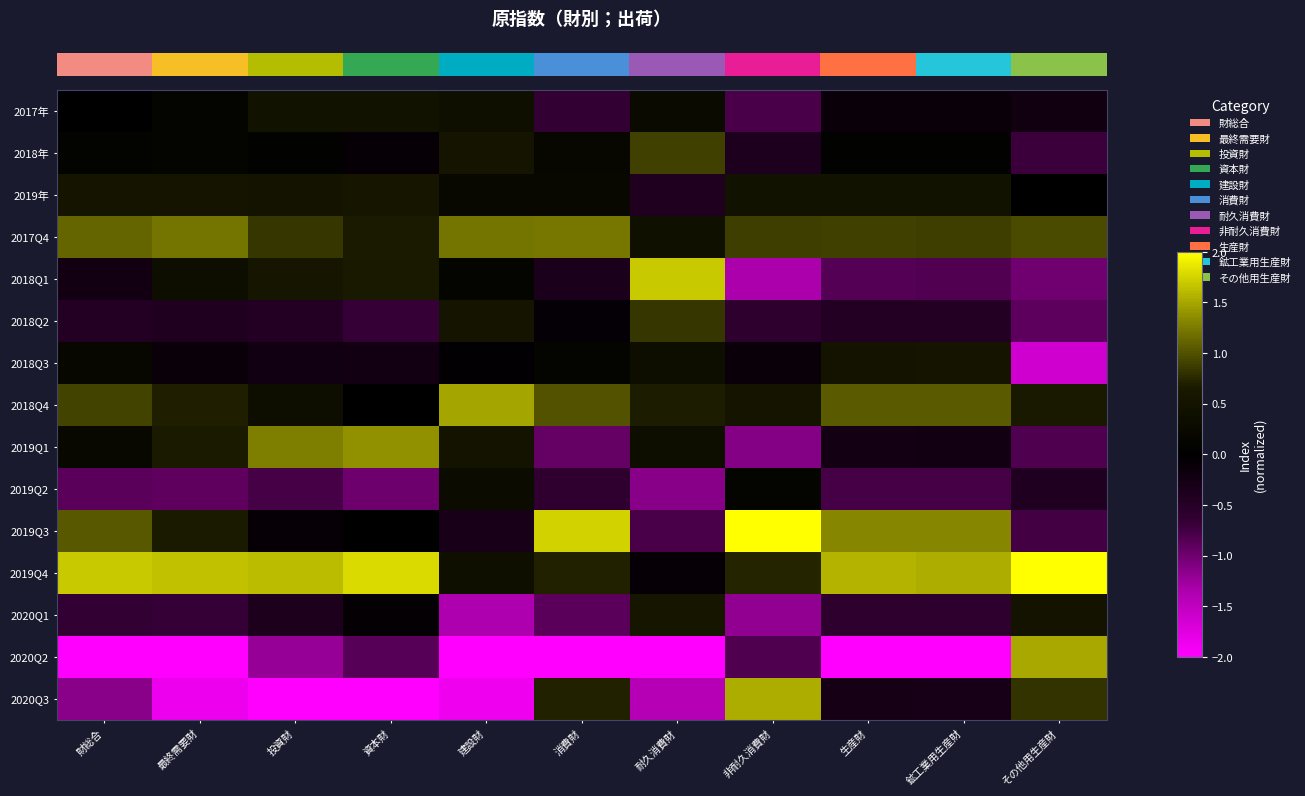

Which category has the highest value across all series?

非耐久消費財